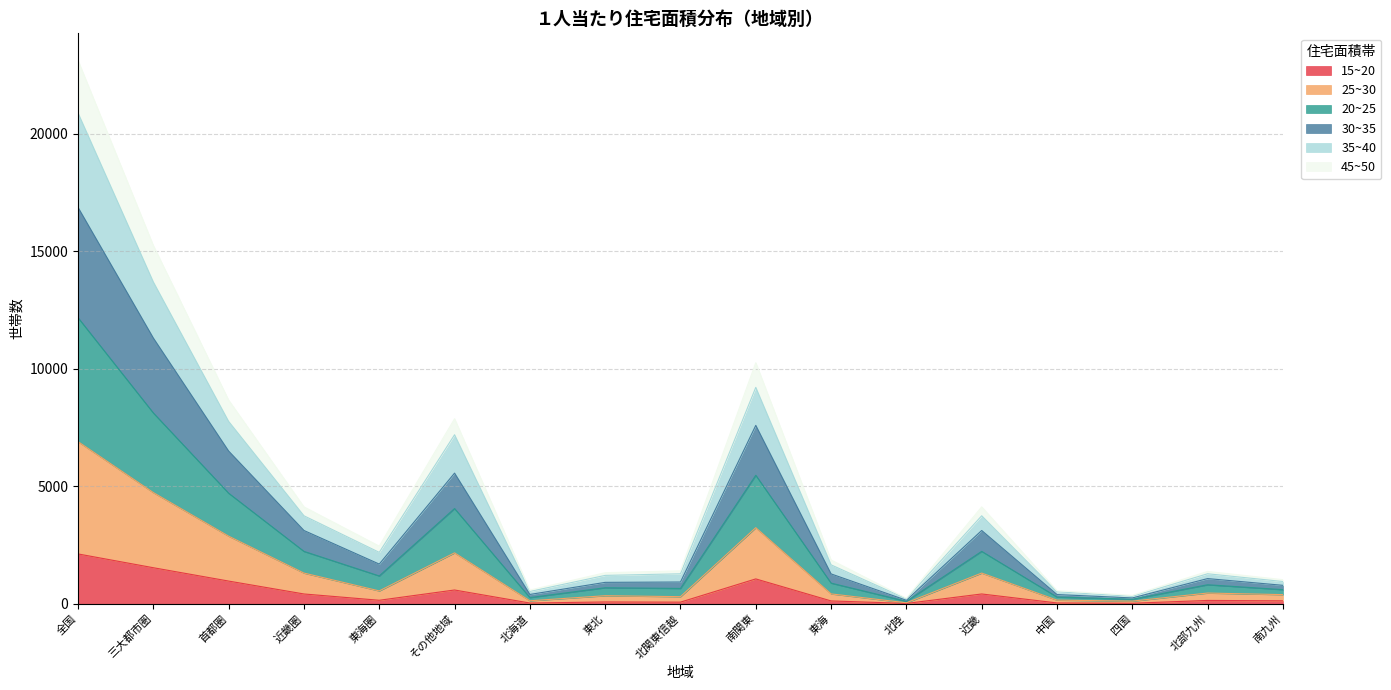

What is the total value across all series at 首都圏?

8667